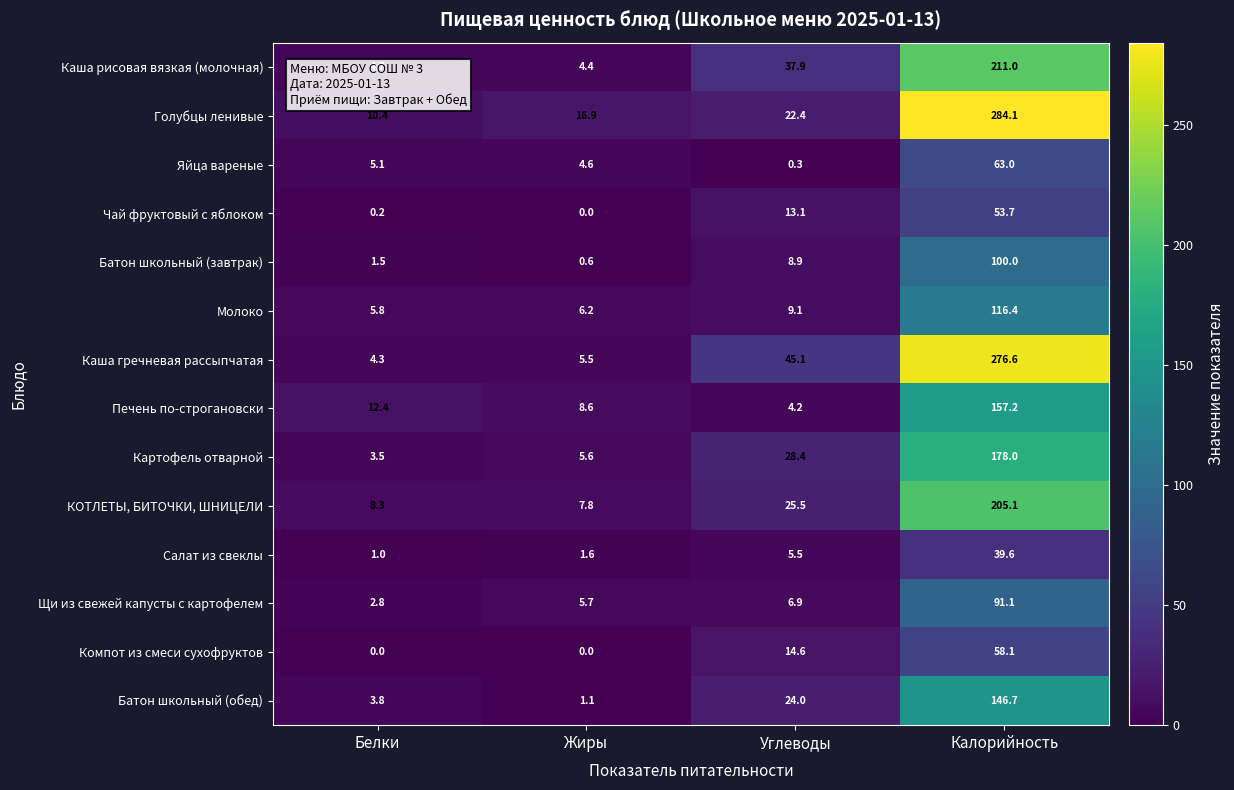

The Каша гречневая рассыпчатая series shows 5.5 at Жиры. True or false?

True